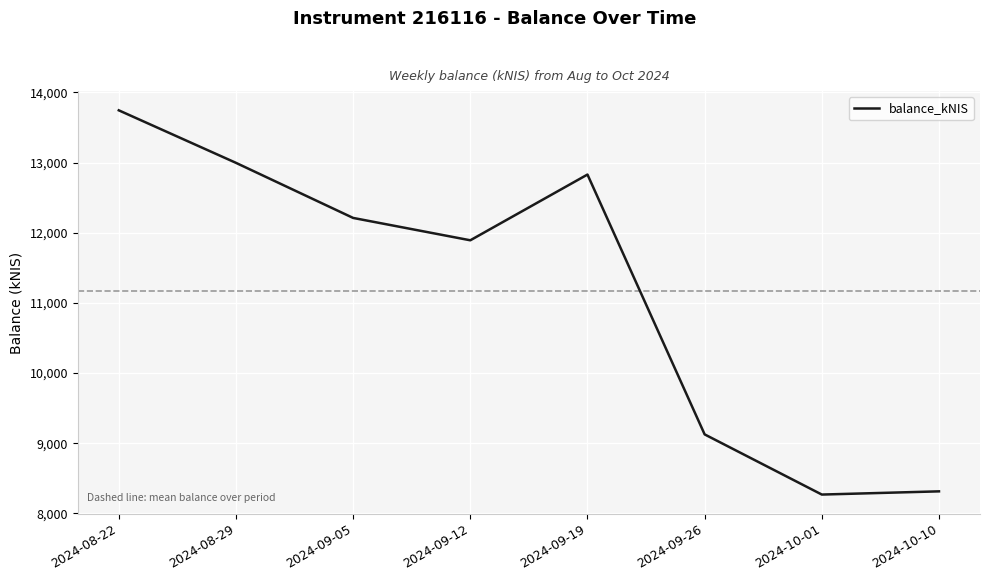

Which has a higher value, 2024-09-19 or 2024-08-29?

2024-08-29